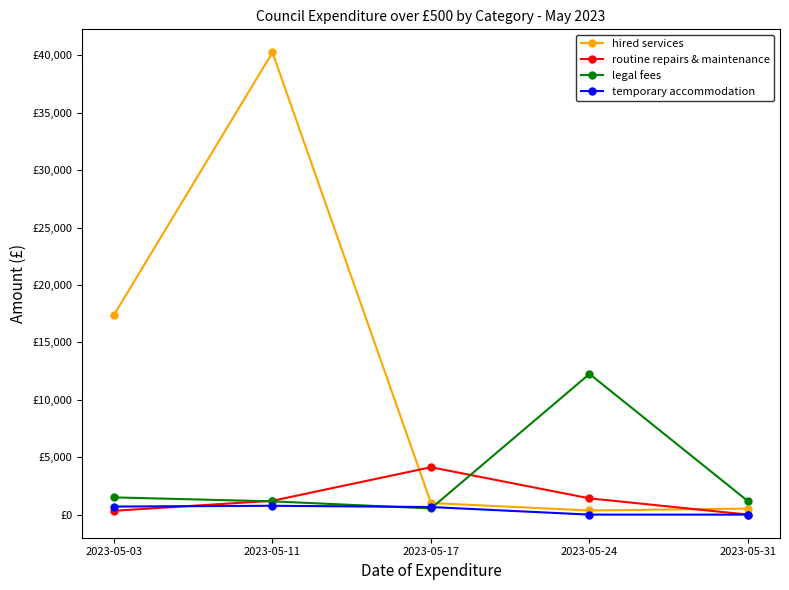

Is this an area chart (filled region under the line)?

No